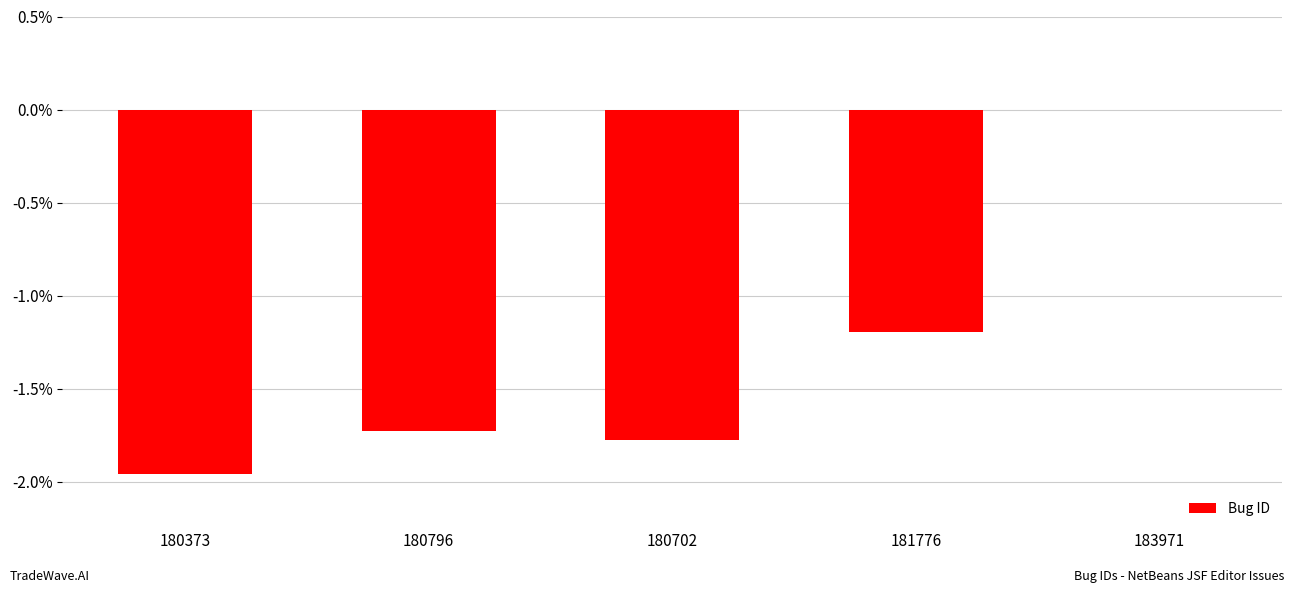

How many categories are shown in the chart?

5